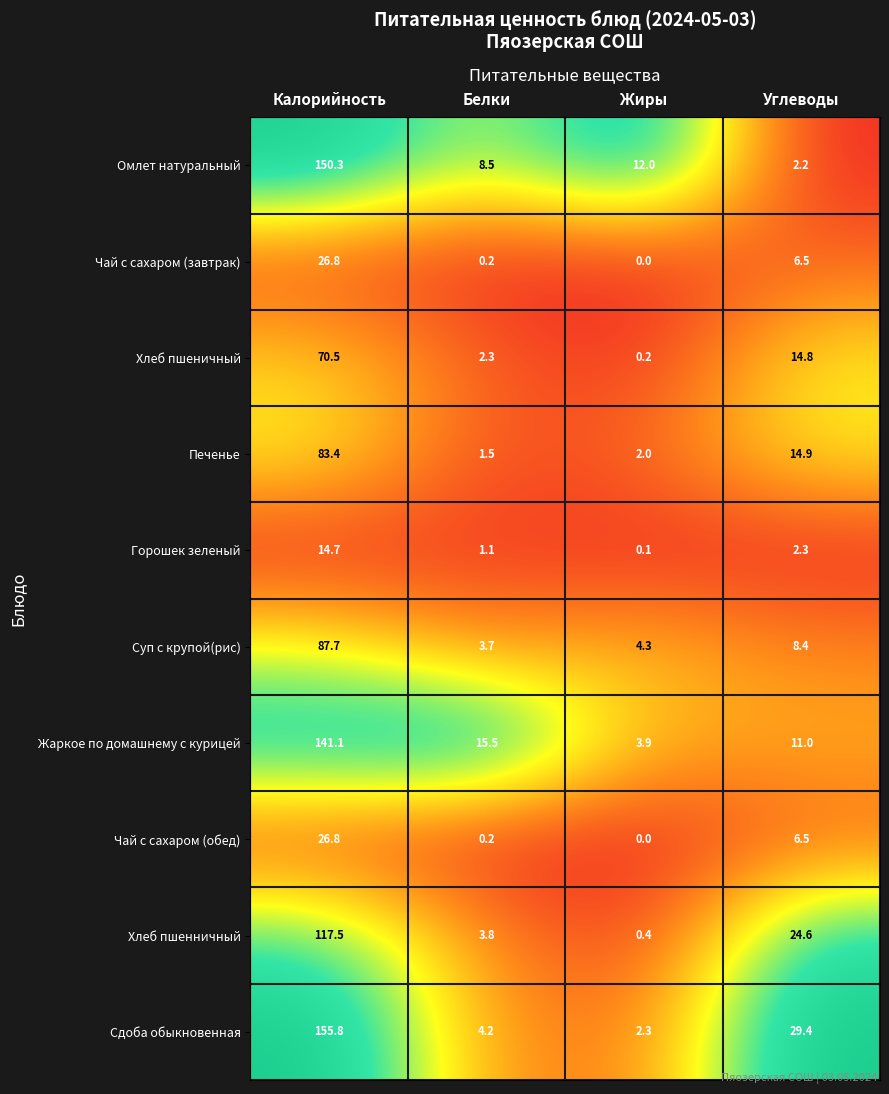

What is the maximum value for Хлеб пшеничный?

70.5